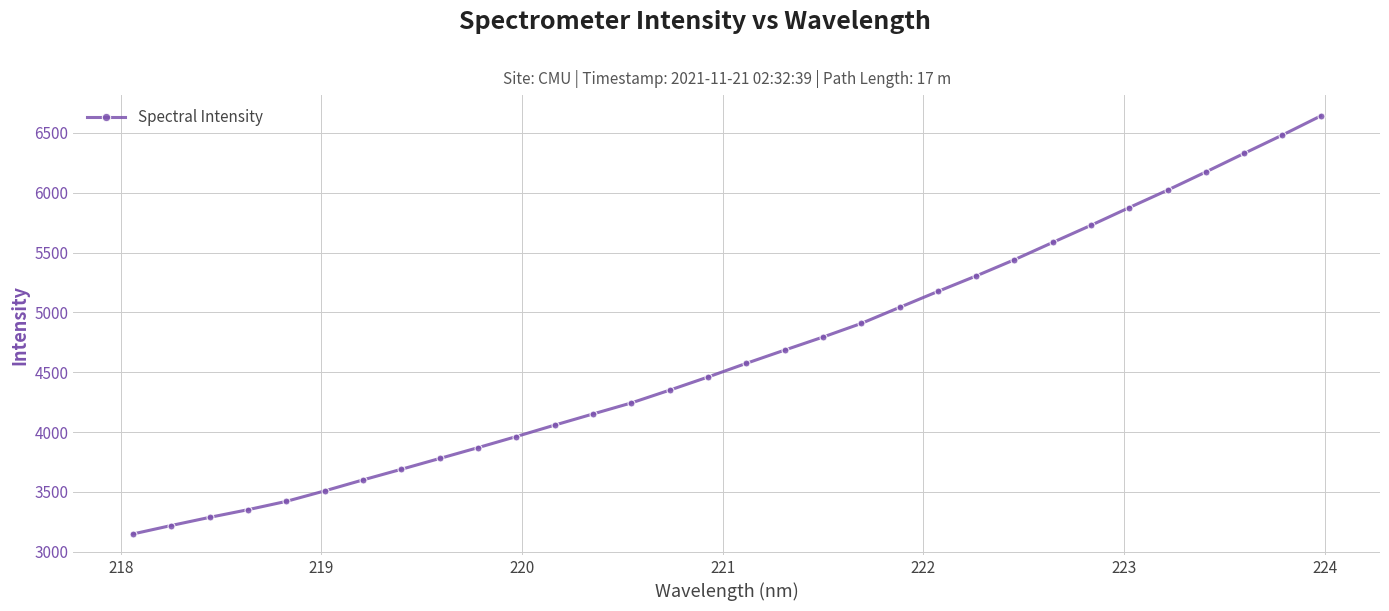

True or false: there are more than 2 points higher than both neighbors.

False